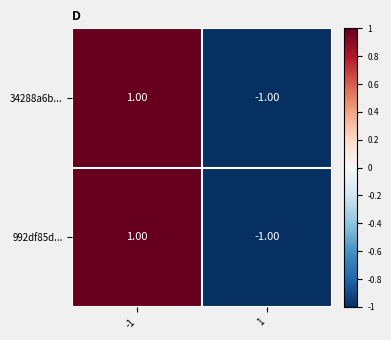

Rank the categories by 34288a6b... value from lowest to highest.

1, -1